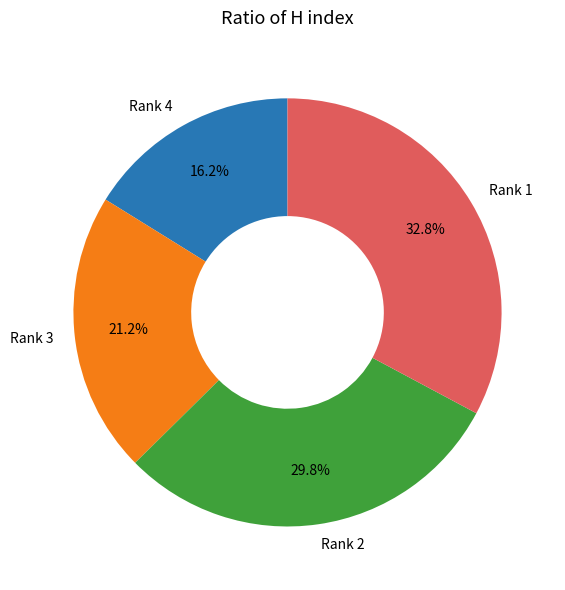

Rank the categories by value from highest to lowest.

Rank 1, Rank 2, Rank 3, Rank 4